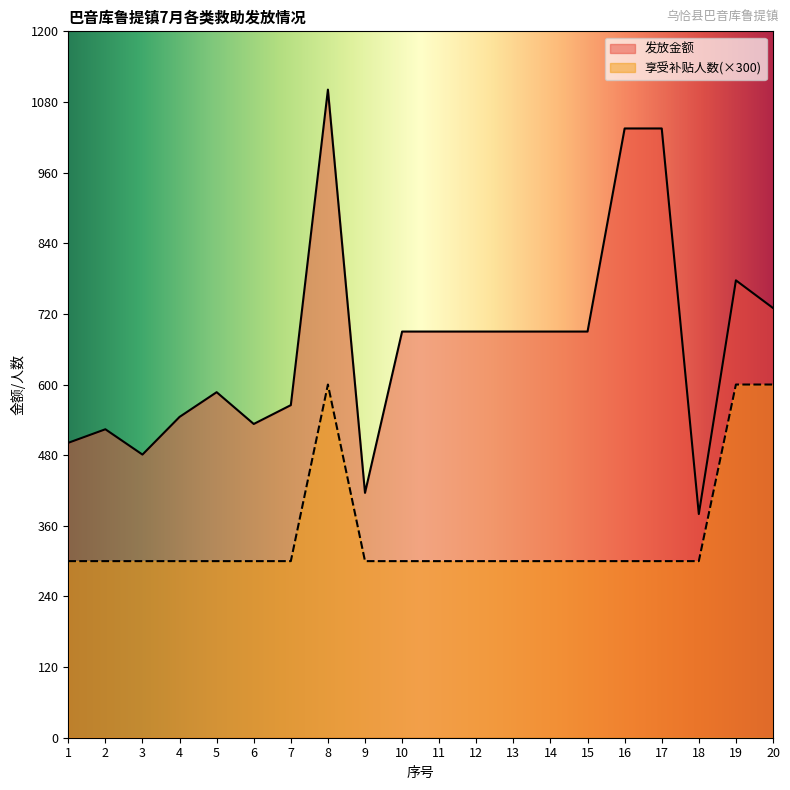

Rank the series by their average value, from highest to lowest.

发放金额, 享受补贴人数(×300)